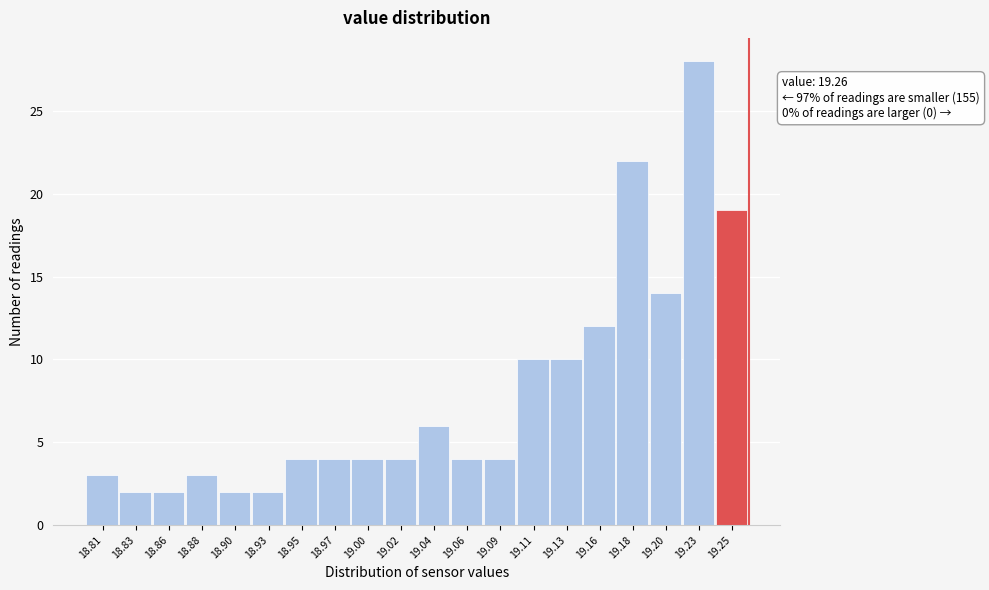

Which range on the x-axis has the tallest bar?

19.214 to 19.237